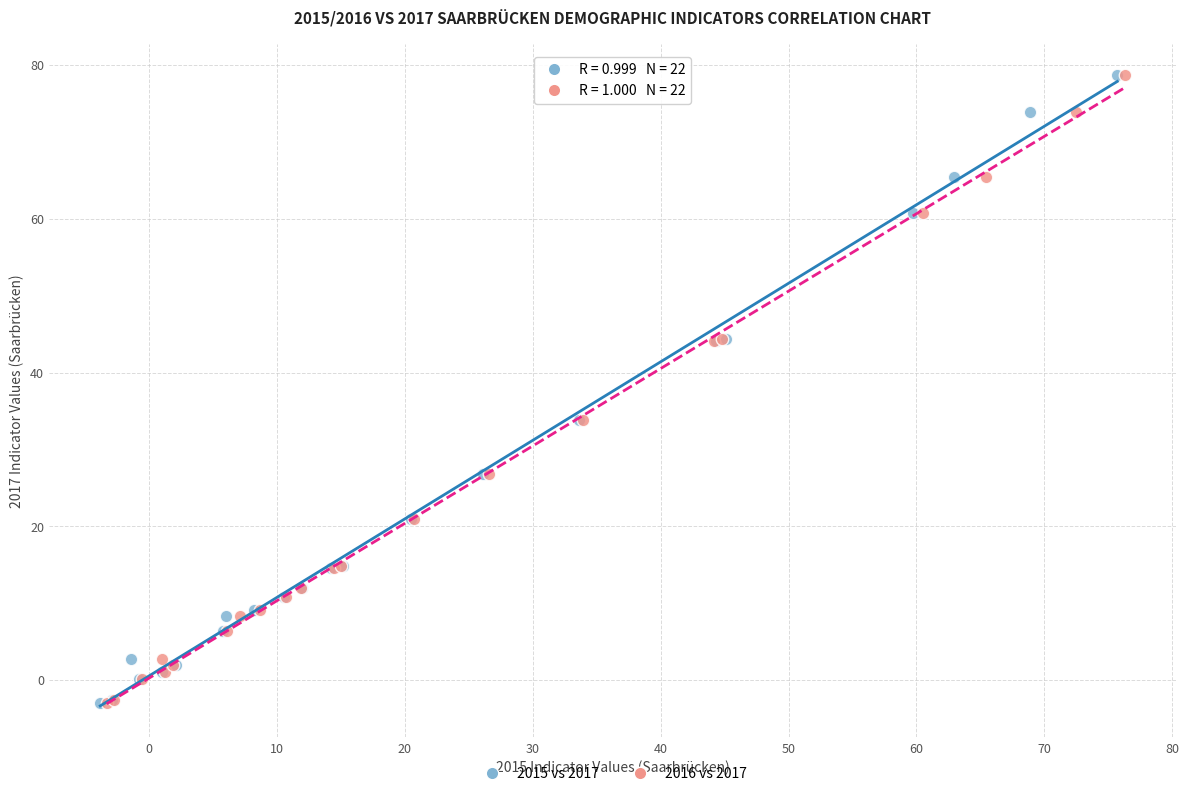

What are all the series names shown in the legend?

2015 vs 2017, 2016 vs 2017